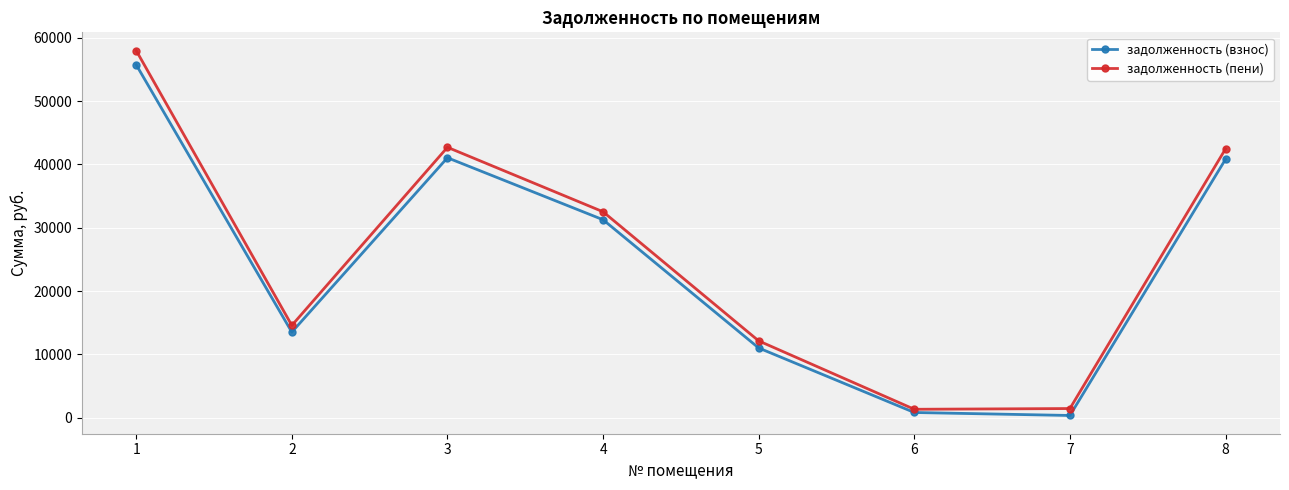

Which series has the widest spread of values?

задолженность (пени)